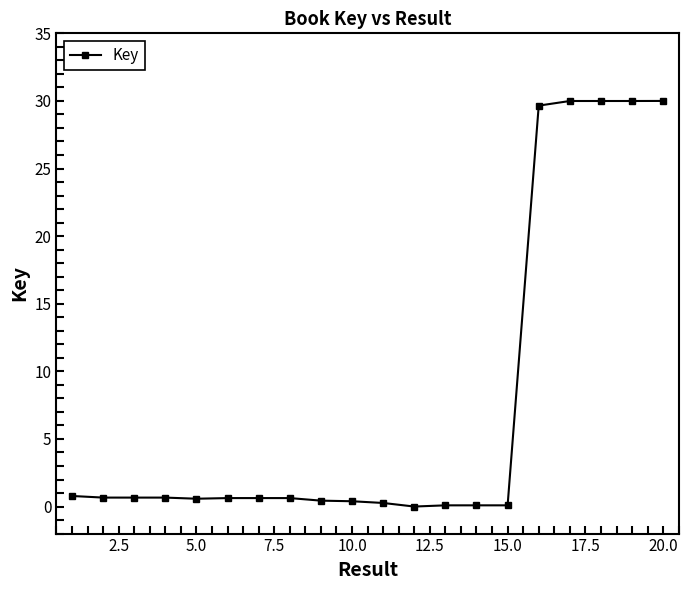

What is the value of the 16th point from the left?

29.7